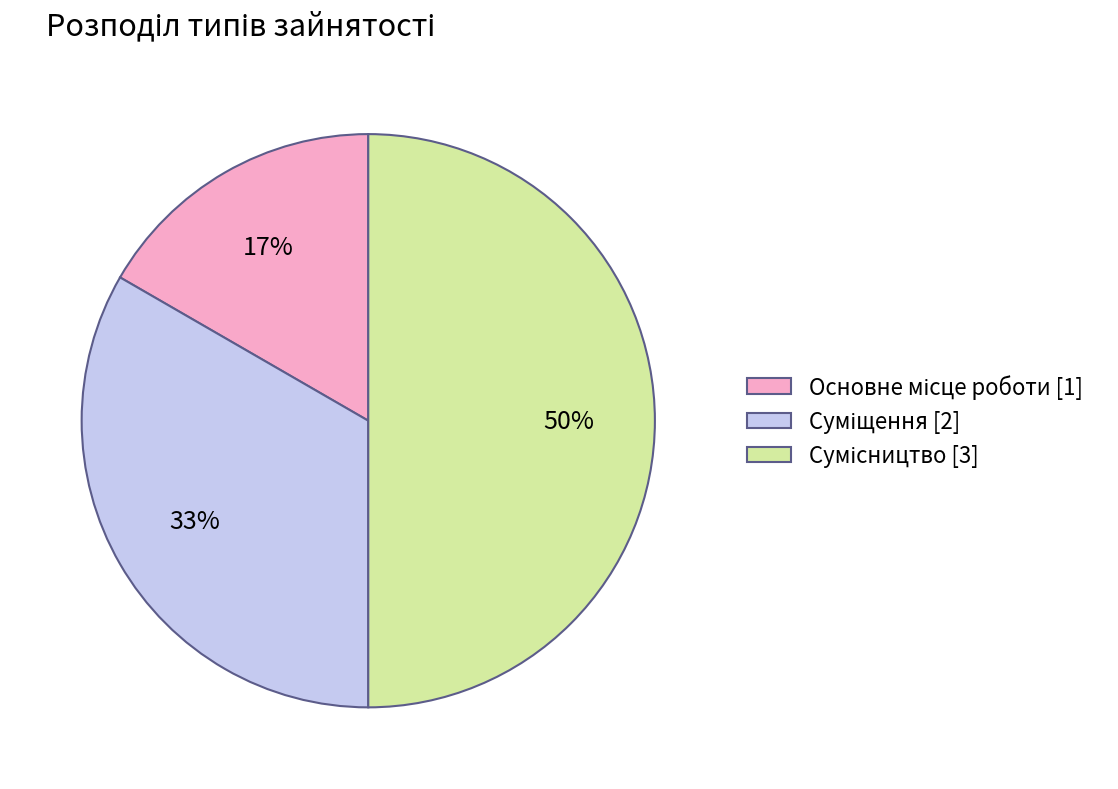

To the nearest percent, what is the average slice percentage?

33%